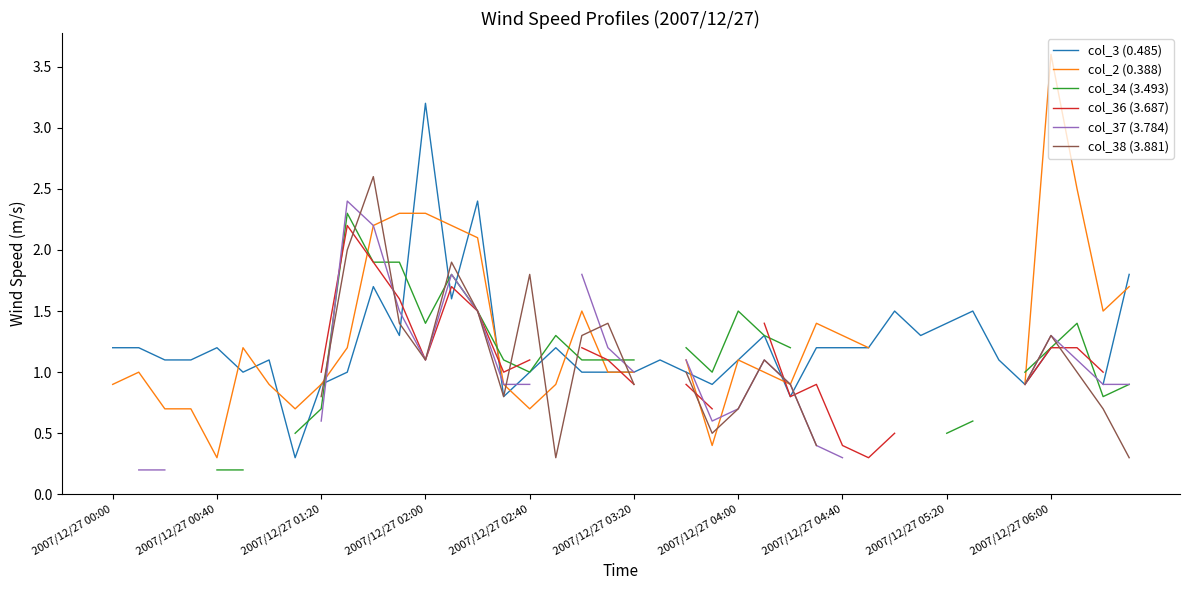

True or false: col_37 (3.784) and col_34 (3.493) intersect in this chart.

True